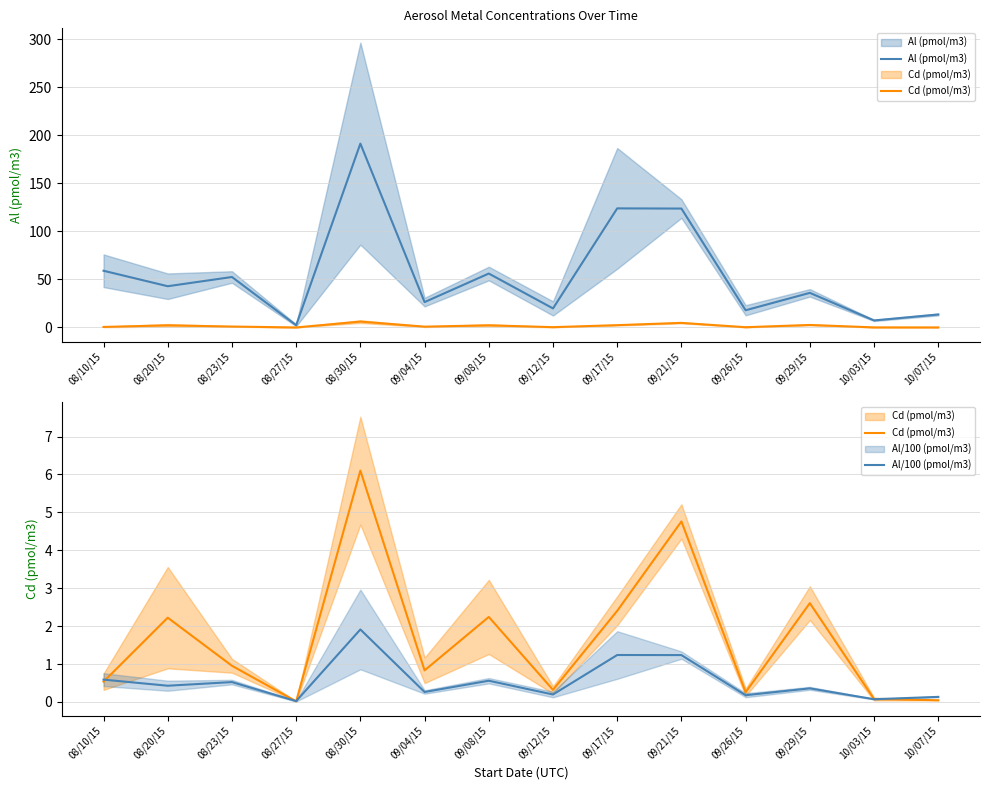

What is the difference between the second highest and second lowest values in the Al/100 (pmol/m3) series?

1.2